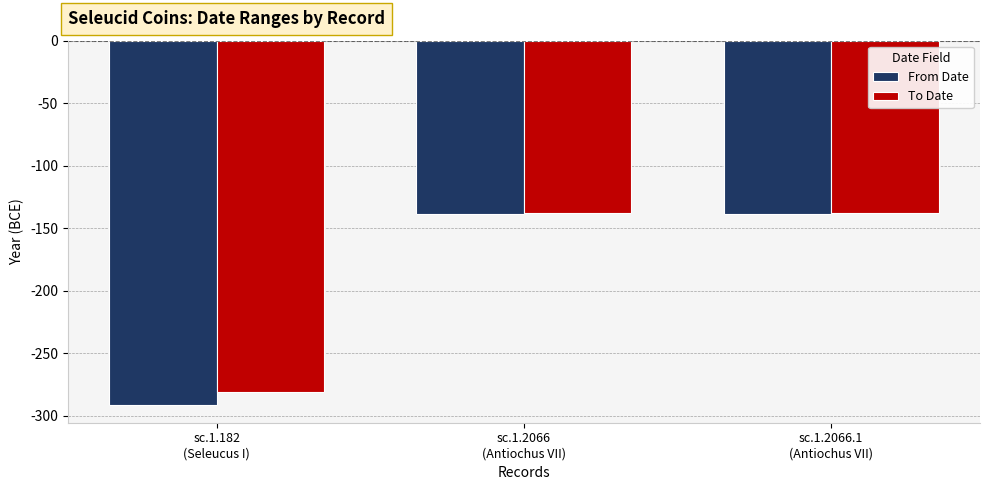

What is the sum of the From Date values at sc.1.2066.1
(Antiochus VII) and sc.1.2066
(Antiochus VII)?

-278